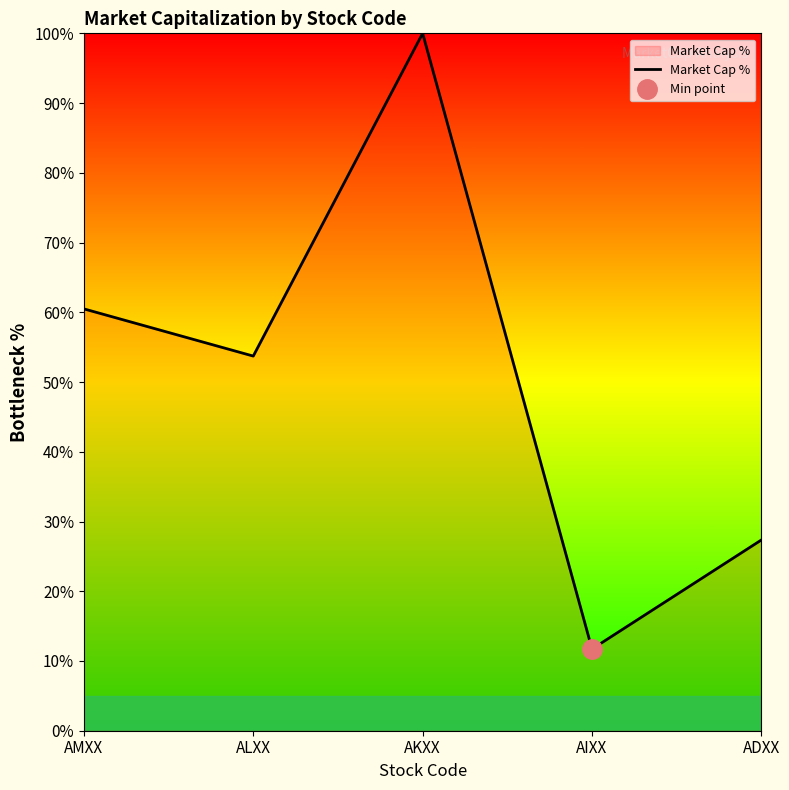

At which category does the data reach its first local peak?

AKXX